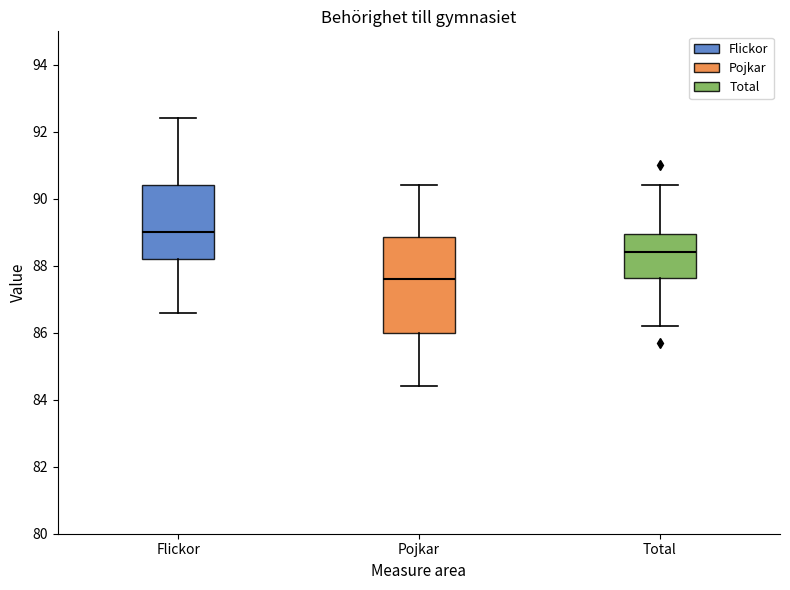

Which box is the tallest, from its lower edge to its upper edge?

Pojkar